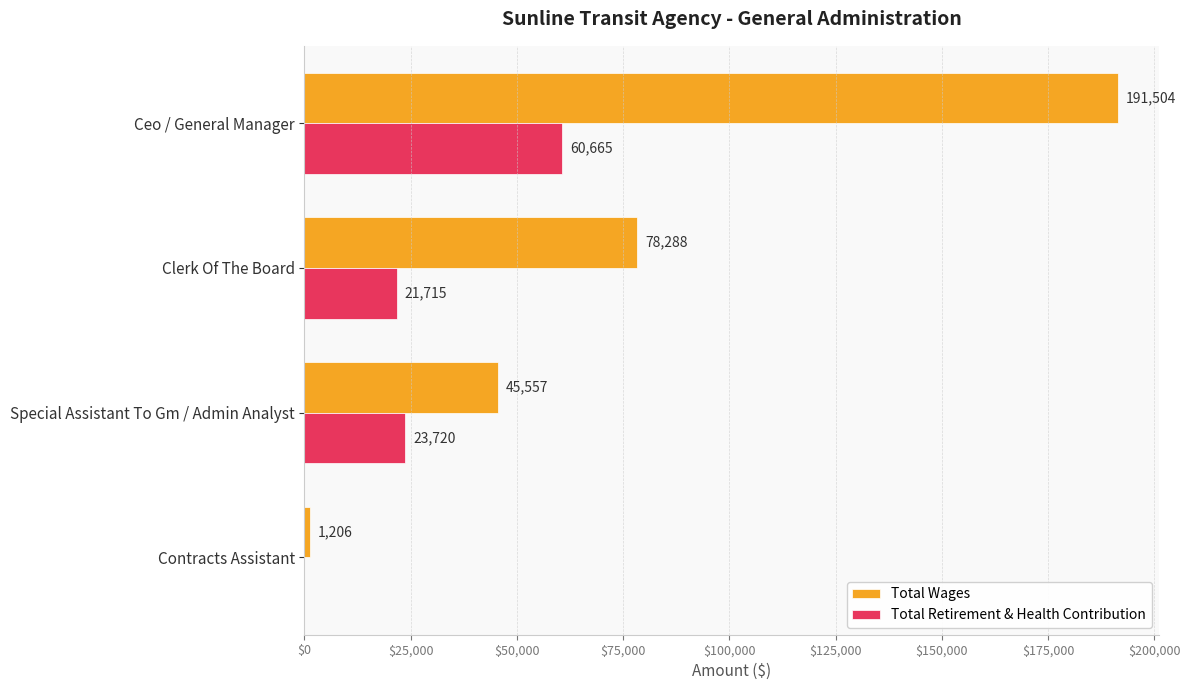

What are all the series names shown in the legend?

Total Wages, Total Retirement & Health Contribution